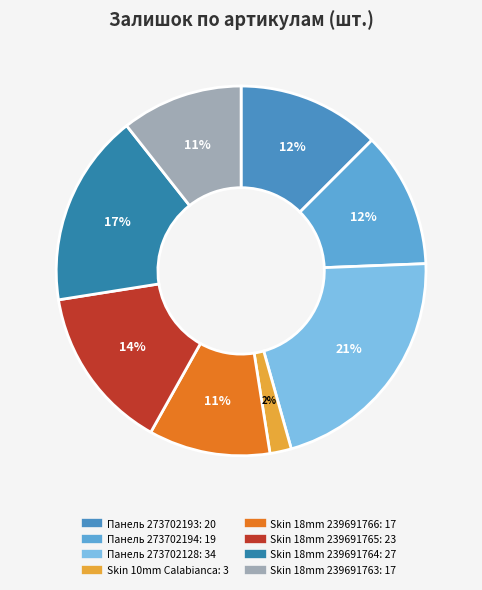

How many slices are in this pie chart?

8